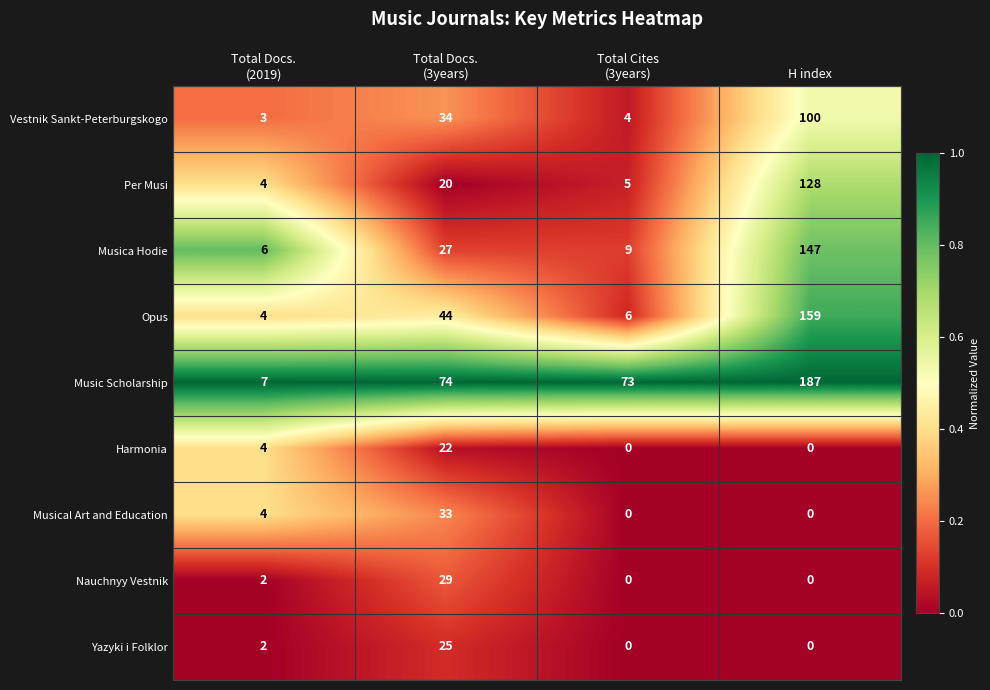

What is the difference between the maximum and second lowest values in the Opus series?

153